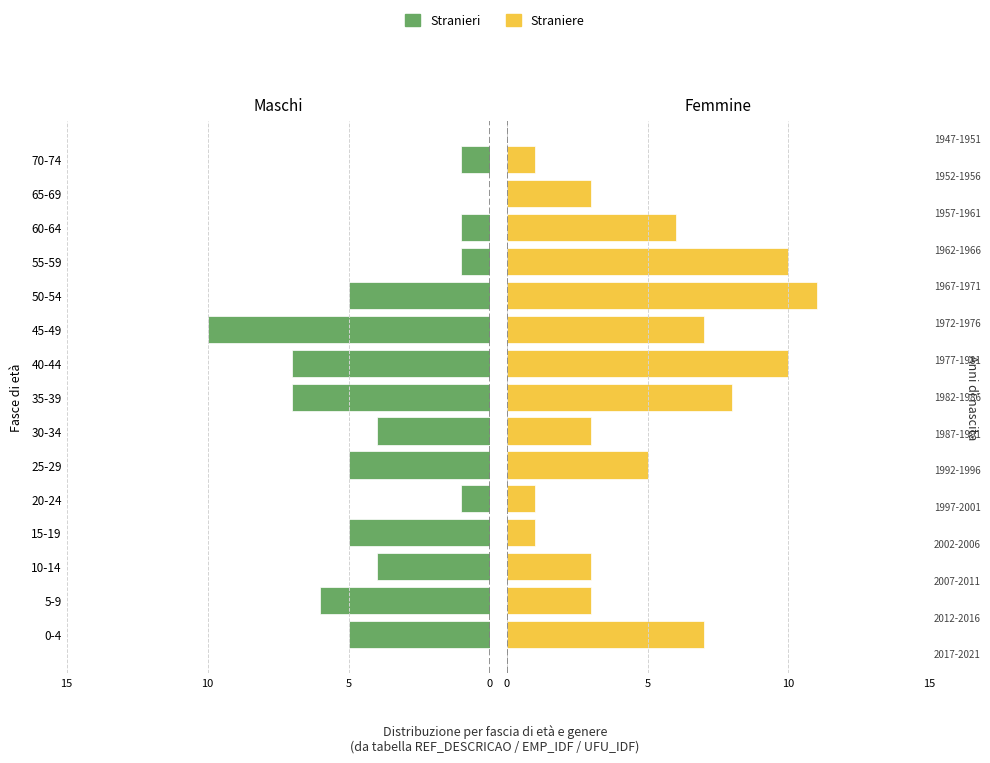

The Stranieri series shows 4 at 65-69. True or false?

False